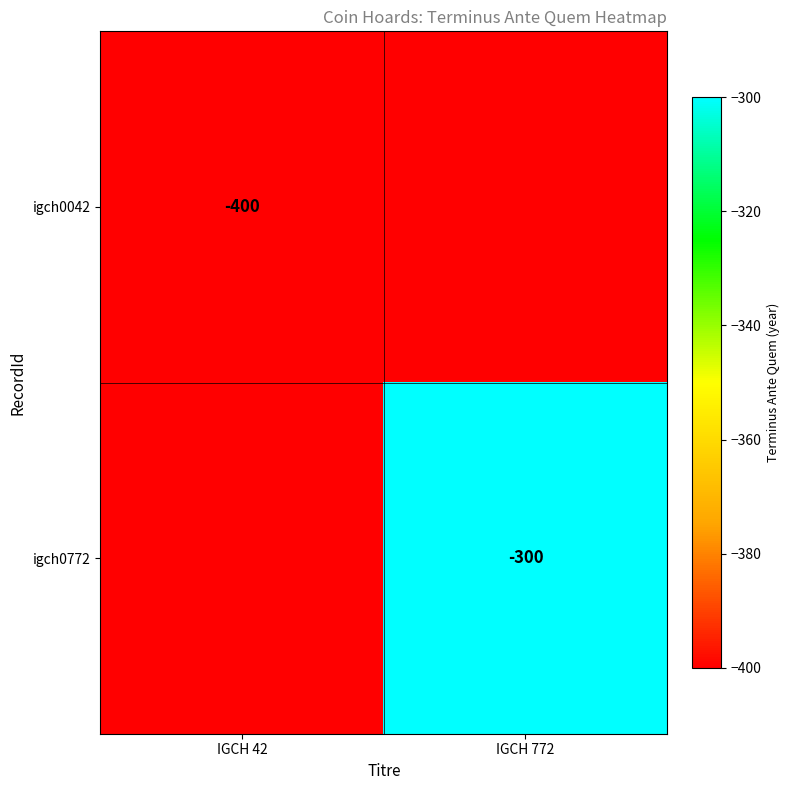

The value of igch0042 at IGCH 42 is -669. True or false?

False